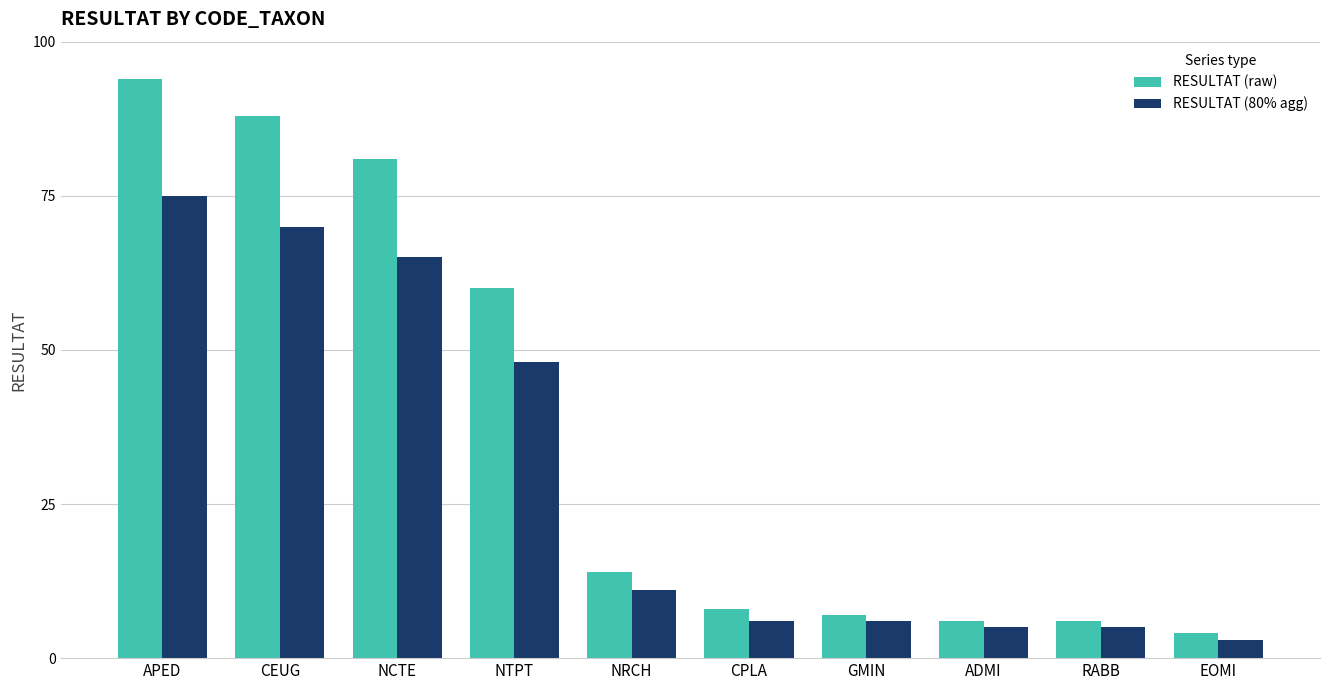

What is the total value across all series at CEUG?

158